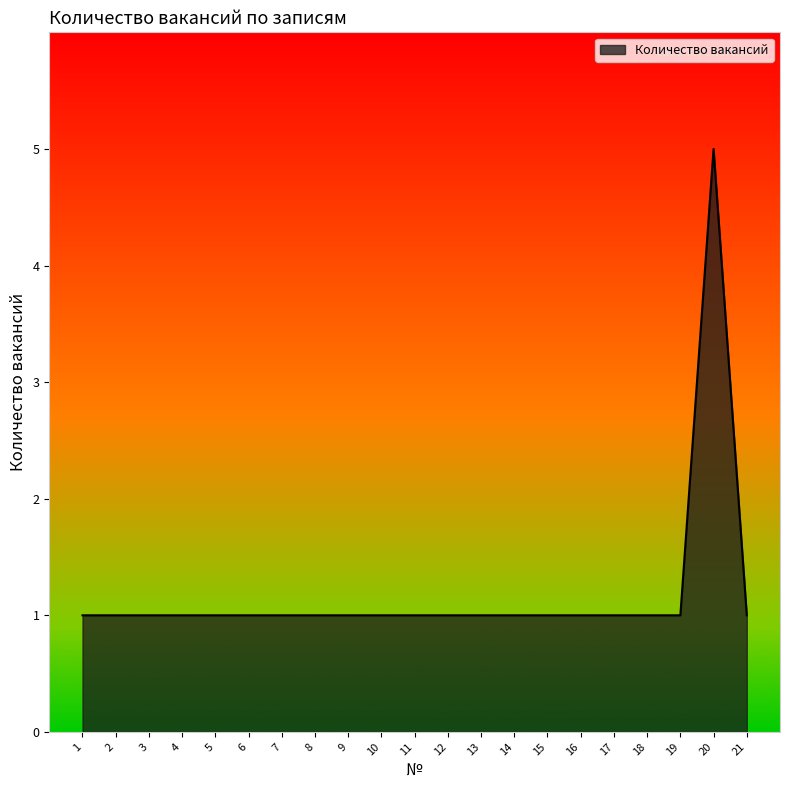

The chart shows a value of 9 at 20. True or false?

False